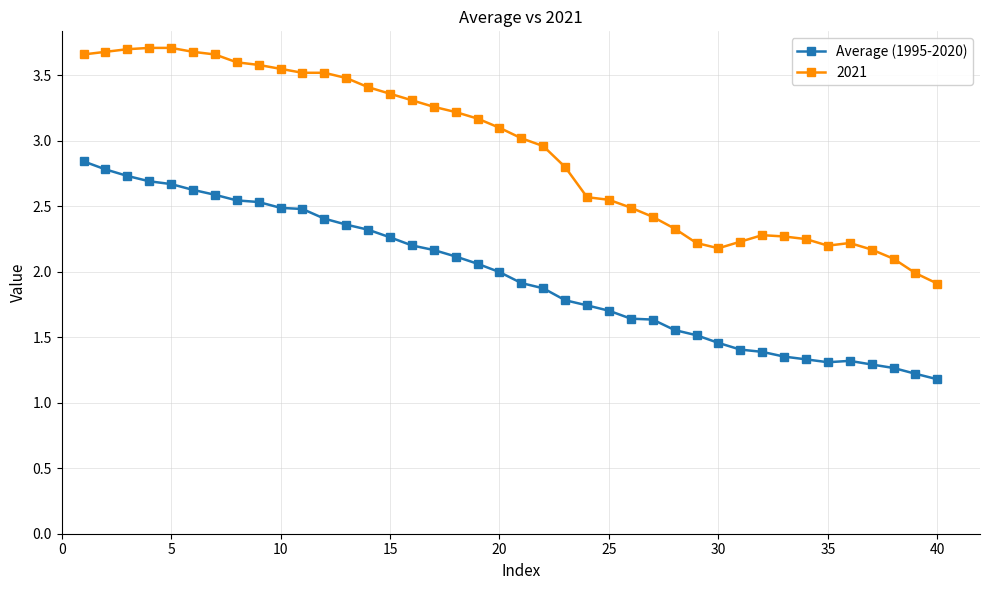

Which series has the widest spread of values?

2021